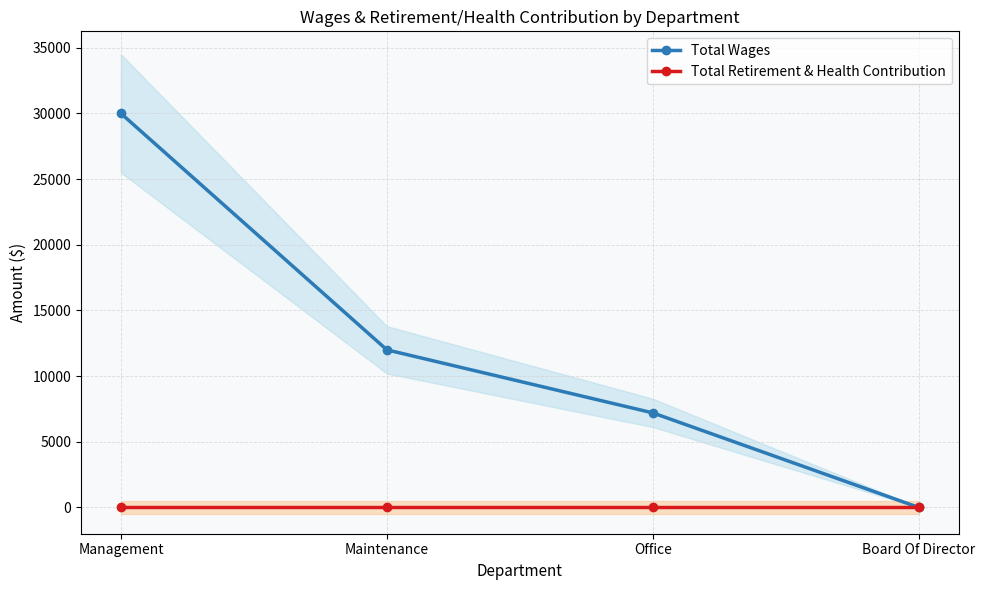

True or false: Total Retirement & Health Contribution and Total Wages intersect in this chart.

False